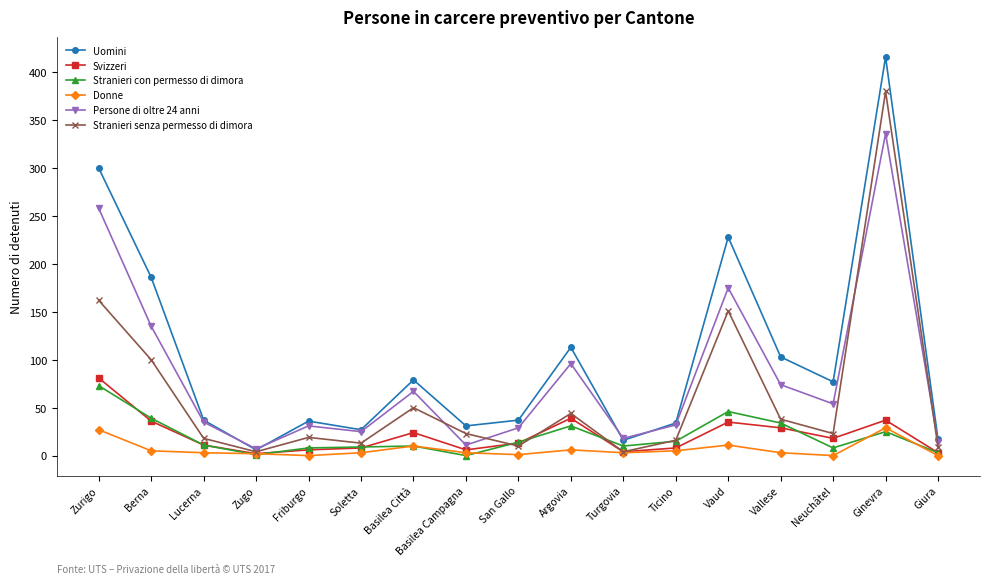

What are all the series names shown in the legend?

Uomini, Svizzeri, Stranieri con permesso di dimora, Donne, Persone di oltre 24 anni, Stranieri senza permesso di dimora